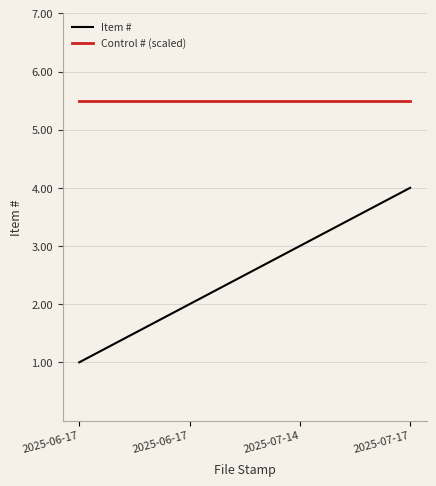

The Control # (scaled) series shows 5.5 at 2025-06-17. True or false?

True